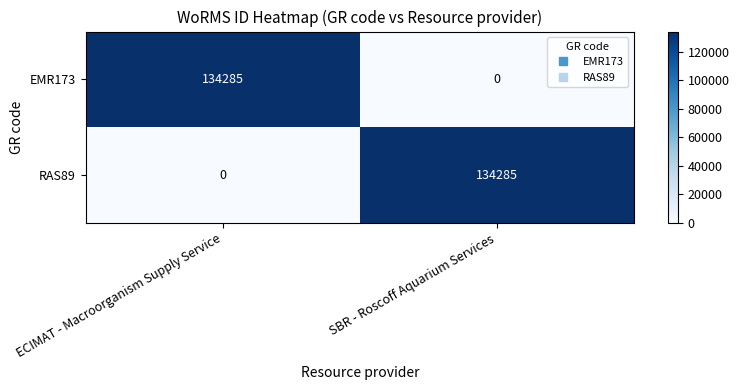

Is it true that RAS89 equals 0 at ECIMAT - Macroorganism Supply Service?

True